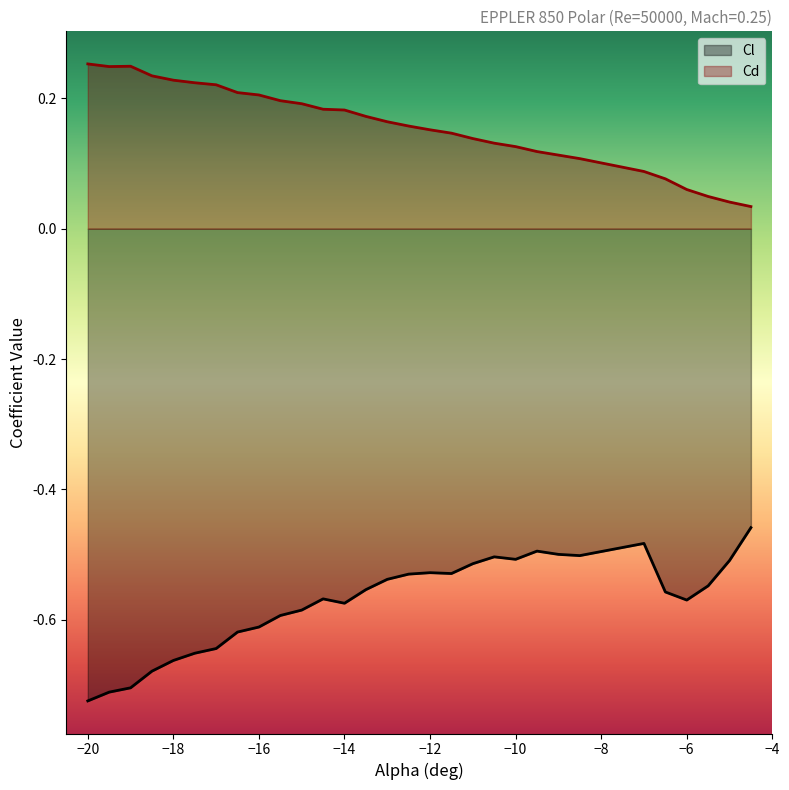

What is the spread (max minus min) of values at -13.5?

0.7